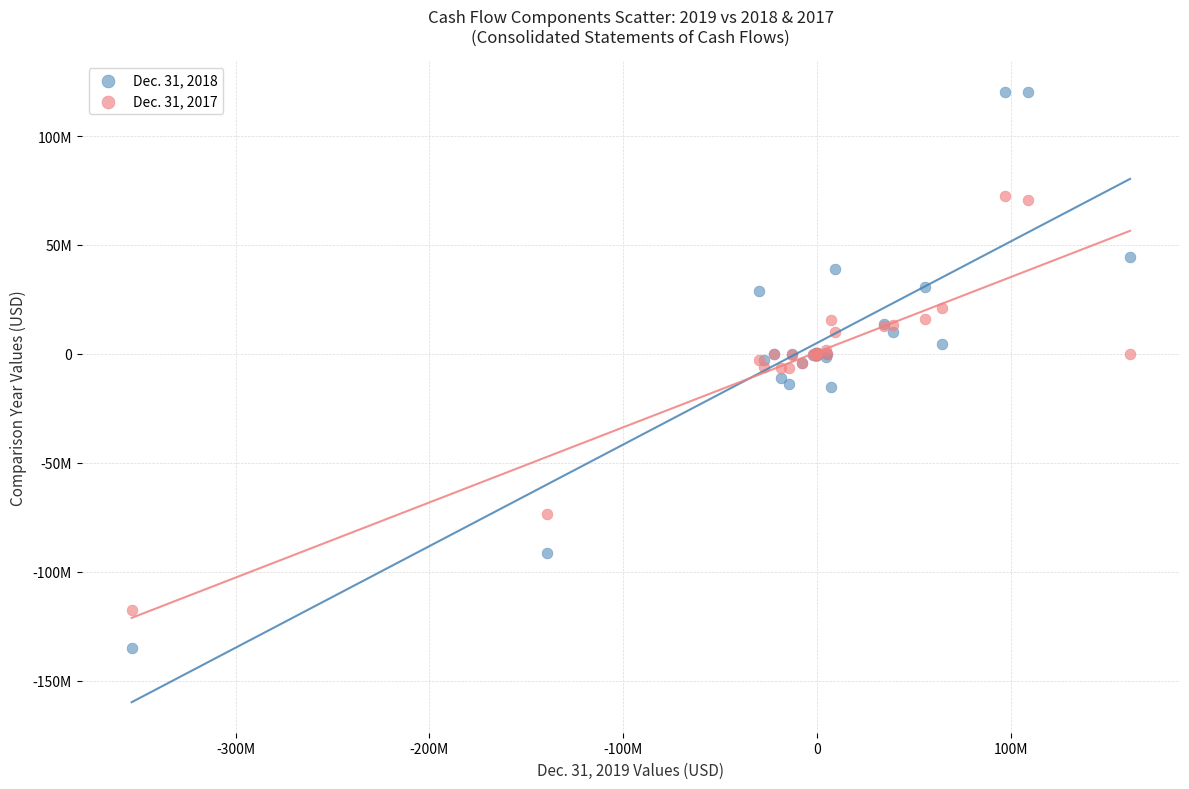

Which series reaches the minimum Y coordinate?

Dec. 31, 2018